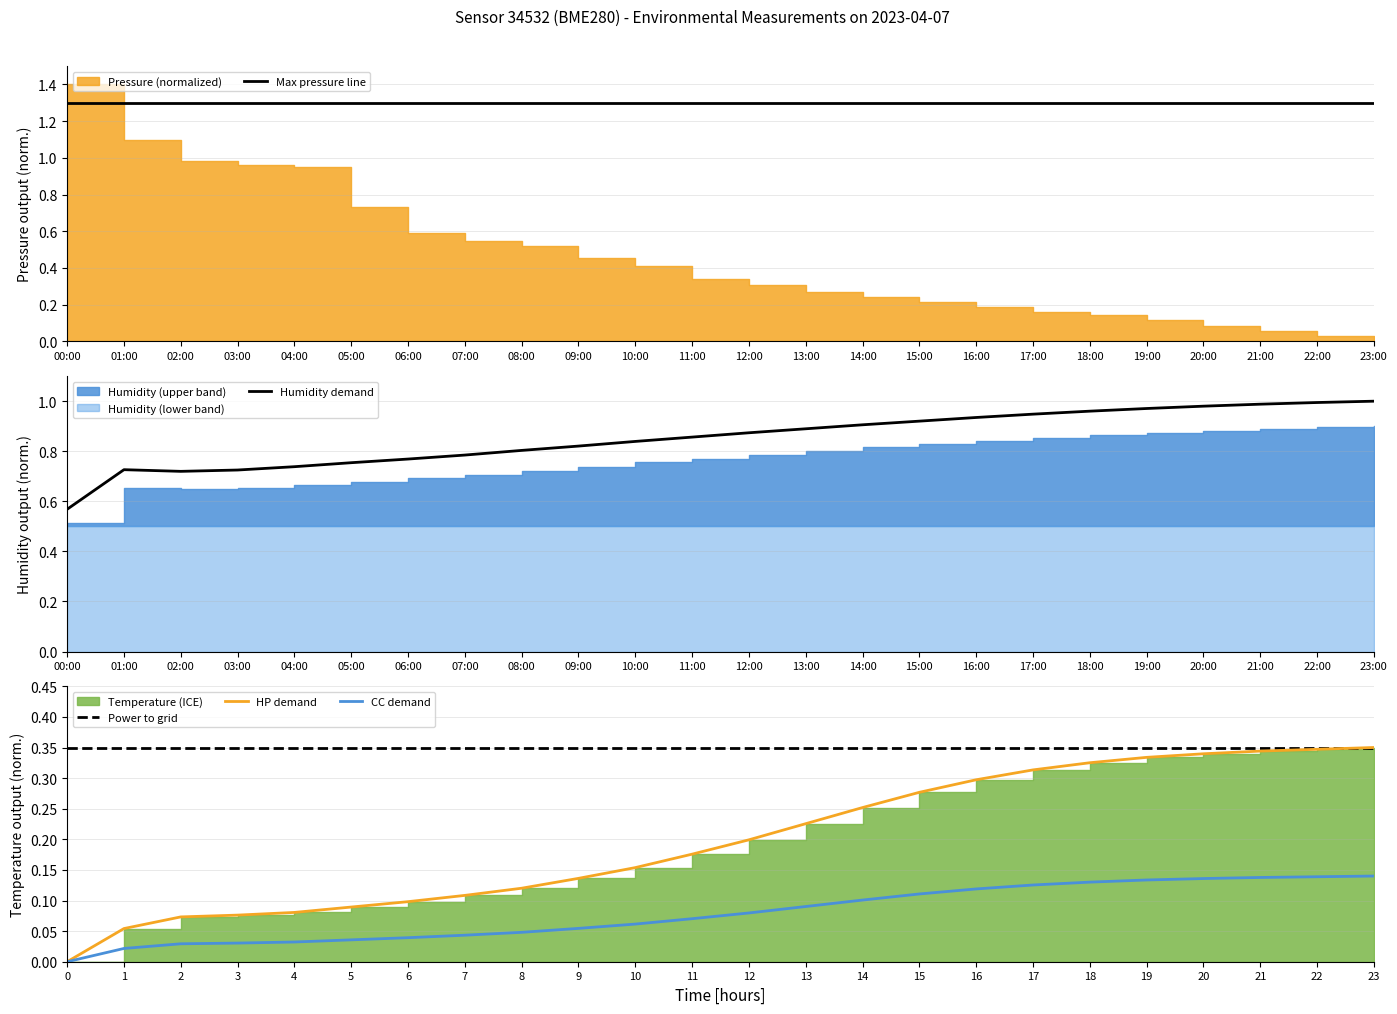

The CC demand series shows 0.2 at 18. True or false?

False